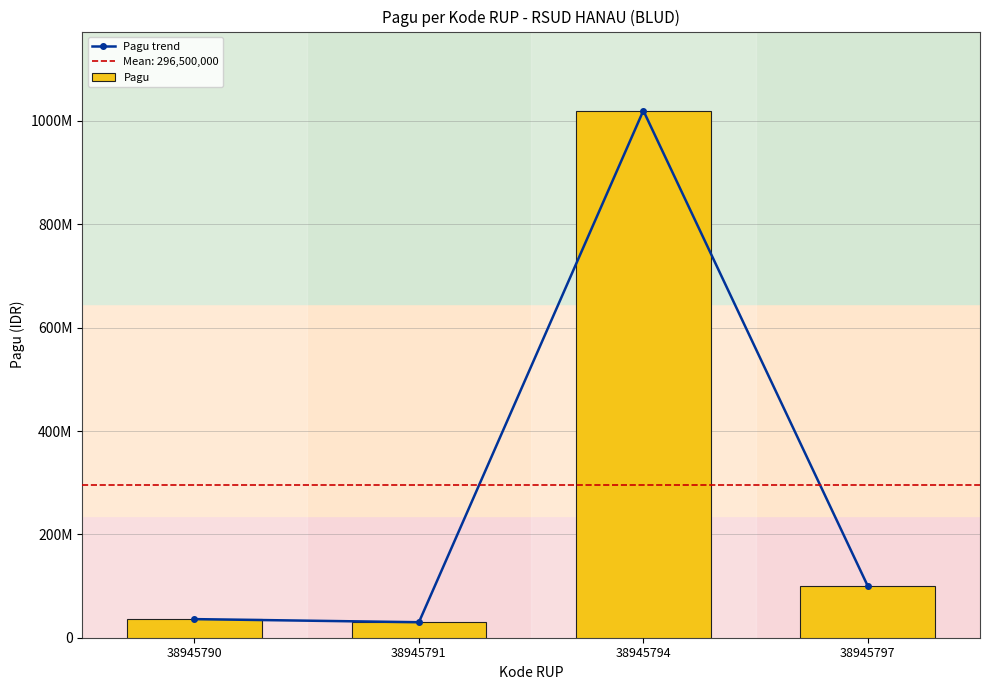

List the labels in order of Pagu trend value, smallest first.

38945791, 38945790, 38945797, 38945794